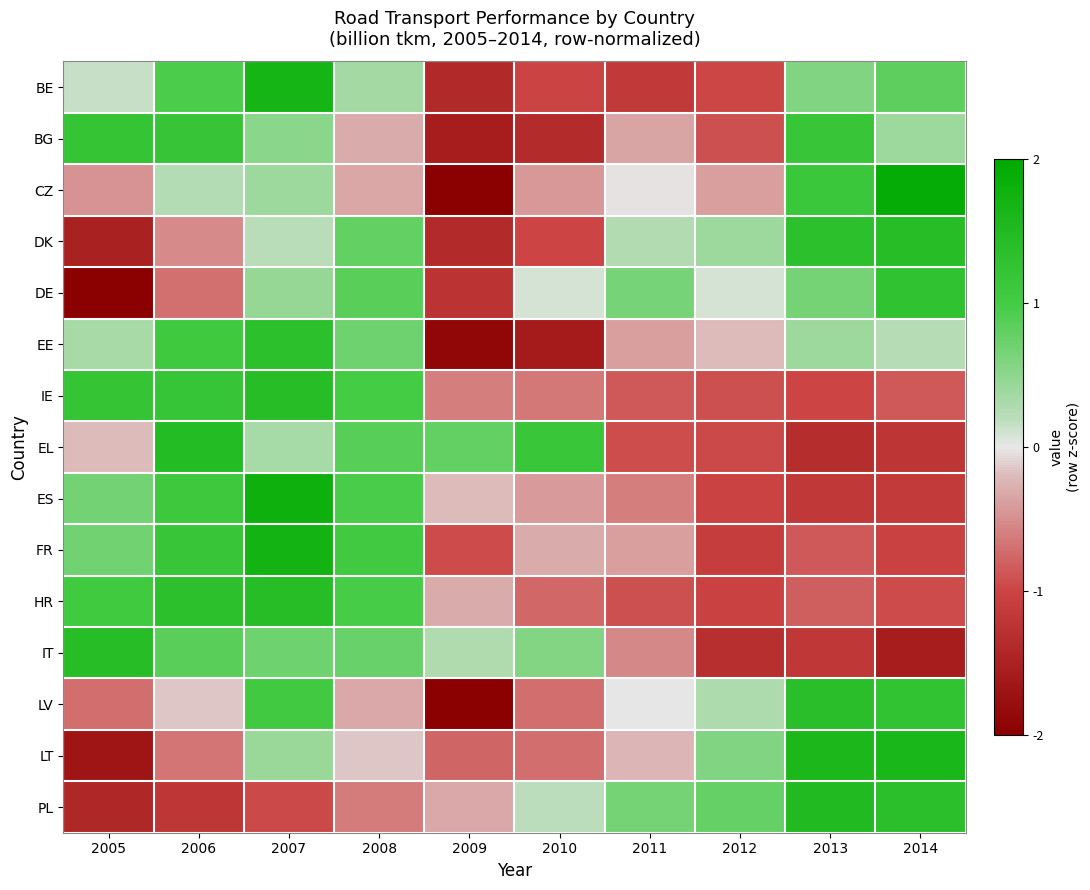

Reading left to right, extract all data points from this chart.

BE: 2005=0.1	2006=0.9	2007=1.7	2008=0.3	2009=-1.4	2010=-1.0	2011=-1.1	2012=-1.0	2013=0.6	2014=0.8
BG: 2005=1.2	2006=1.2	2007=0.5	2008=-0.3	2009=-1.6	2010=-1.4	2011=-0.4	2012=-0.9	2013=1.2	2014=0.4
CZ: 2005=-0.5	2006=0.2	2007=0.4	2008=-0.3	2009=-2.0	2010=-0.4	2011=-0.0	2012=-0.4	2013=1.1	2014=1.9
DK: 2005=-1.5	2006=-0.5	2007=0.2	2008=0.8	2009=-1.4	2010=-1.0	2011=0.3	2012=0.4	2013=1.3	2014=1.4
DE: 2005=-2.1	2006=-0.7	2007=0.4	2008=0.9	2009=-1.2	2010=0.1	2011=0.7	2012=0.1	2013=0.7	2014=1.3
EE: 2005=0.3	2006=1.1	2007=1.3	2008=0.7	2009=-1.9	2010=-1.6	2011=-0.4	2012=-0.2	2013=0.4	2014=0.2
IE: 2005=1.2	2006=1.2	2007=1.4	2008=1.0	2009=-0.6	2010=-0.7	2011=-0.8	2012=-0.9	2013=-1.0	2014=-0.8
EL: 2005=-0.2	2006=1.5	2007=0.3	2008=0.9	2009=0.8	2010=1.2	2011=-0.9	2012=-1.0	2013=-1.3	2014=-1.2
ES: 2005=0.7	2006=1.1	2007=1.8	2008=1.0	2009=-0.2	2010=-0.4	2011=-0.6	2012=-1.0	2013=-1.2	2014=-1.1
FR: 2005=0.7	2006=1.2	2007=1.7	2008=1.0	2009=-0.9	2010=-0.3	2011=-0.4	2012=-1.1	2013=-0.9	2014=-1.0
HR: 2005=1.0	2006=1.3	2007=1.4	2008=1.0	2009=-0.3	2010=-0.8	2011=-0.9	2012=-1.0	2013=-0.8	2014=-0.9
IT: 2005=1.4	2006=0.8	2007=0.7	2008=0.7	2009=0.3	2010=0.6	2011=-0.5	2012=-1.3	2013=-1.2	2014=-1.6
LV: 2005=-0.7	2006=-0.2	2007=1.0	2008=-0.3	2009=-2.1	2010=-0.7	2011=-0.0	2012=0.3	2013=1.4	2014=1.3
LT: 2005=-1.7	2006=-0.7	2007=0.4	2008=-0.1	2009=-0.8	2010=-0.7	2011=-0.2	2012=0.6	2013=1.6	2014=1.6
PL: 2005=-1.4	2006=-1.2	2007=-1.0	2008=-0.6	2009=-0.3	2010=0.2	2011=0.7	2012=0.8	2013=1.5	2014=1.3